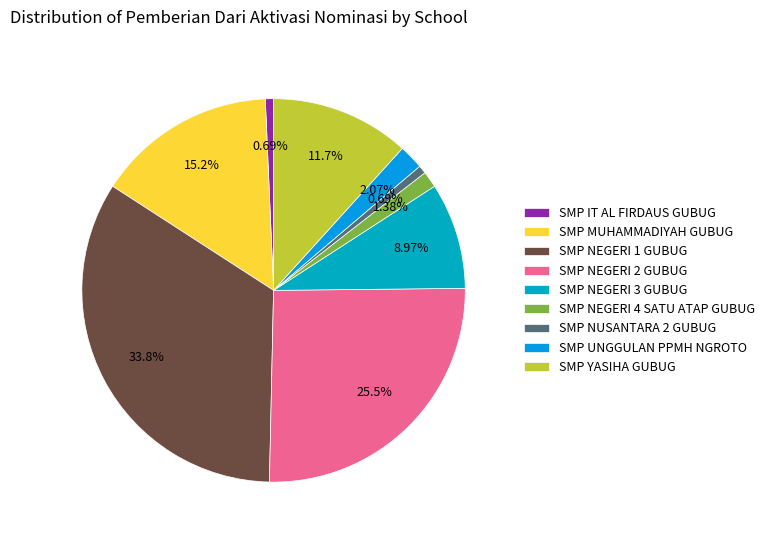

How many slices are in this pie chart?

9